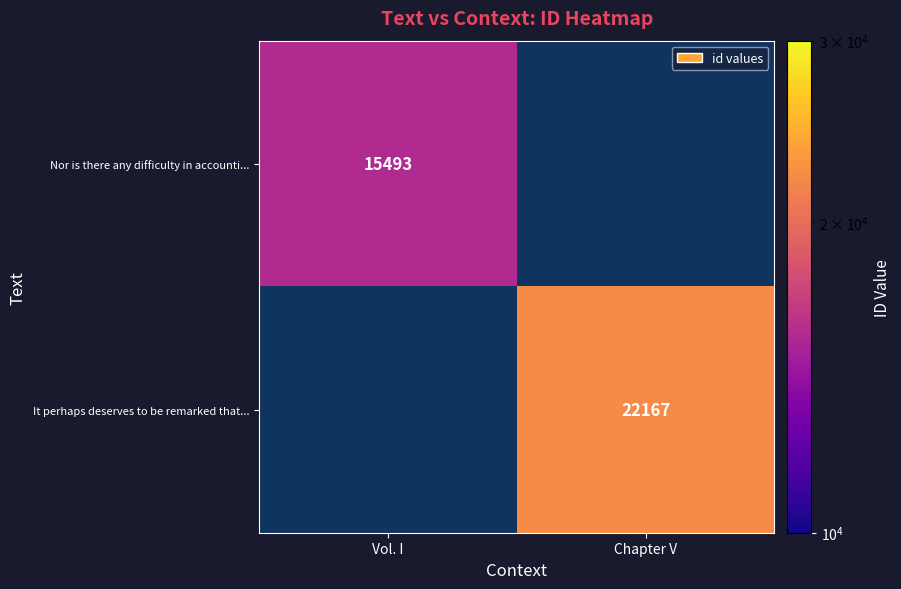

What is the greatest value displayed?

22167.0